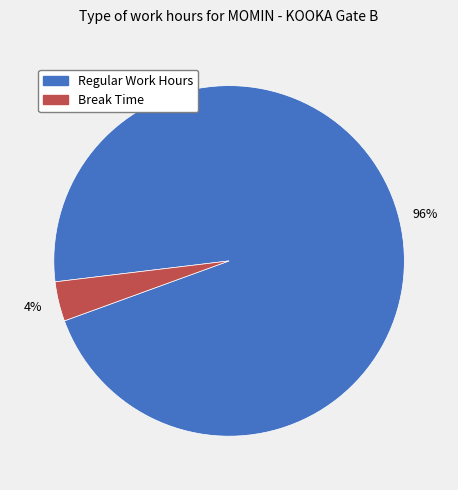

Does any single category account for the majority?

Yes